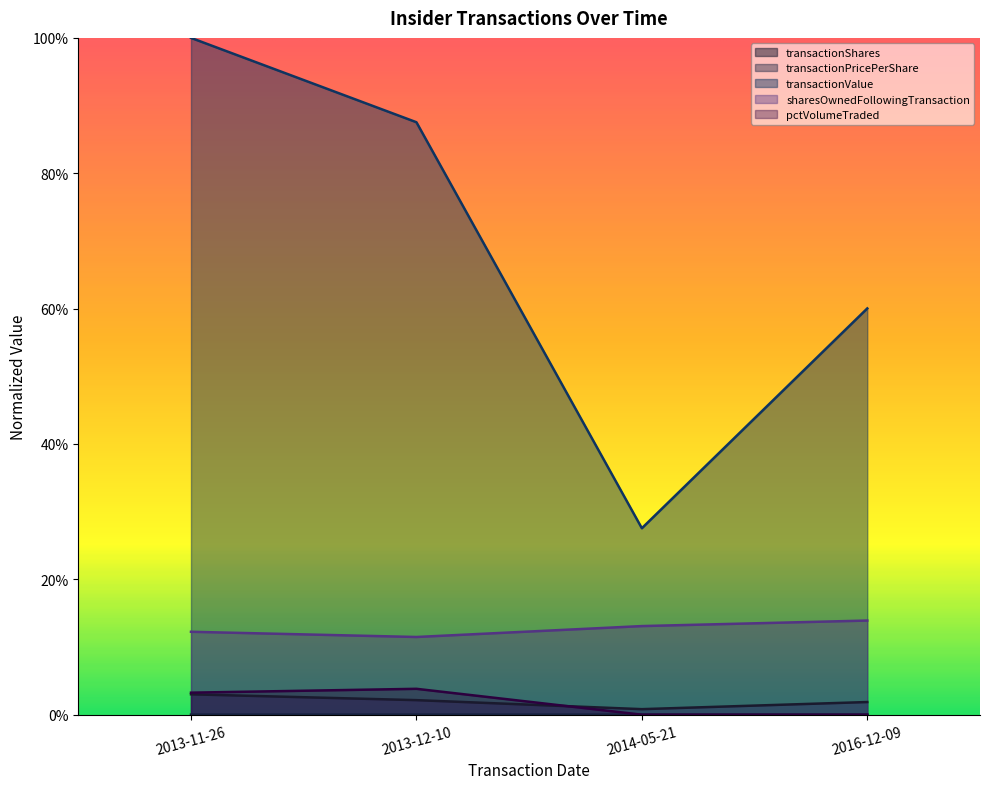

At which label is transactionPricePerShare closest to 0?

2016-12-09